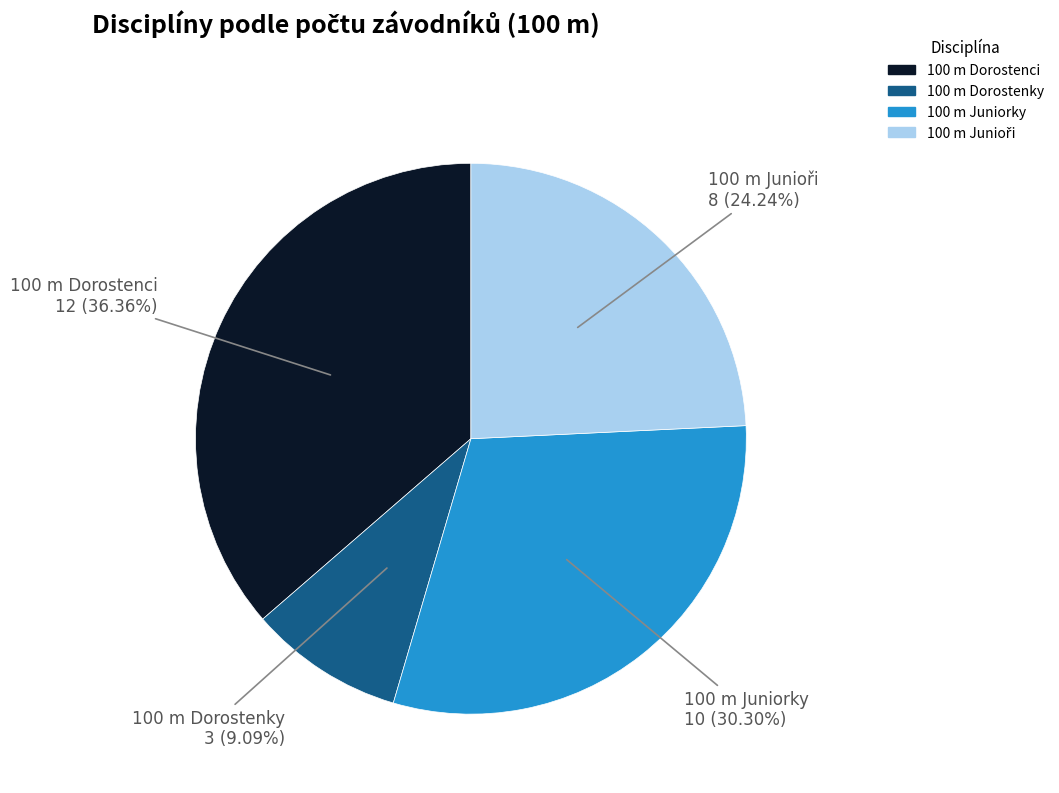

Is the sum of 100 m Dorostenci and 100 m Dorostenky greater than half?

No